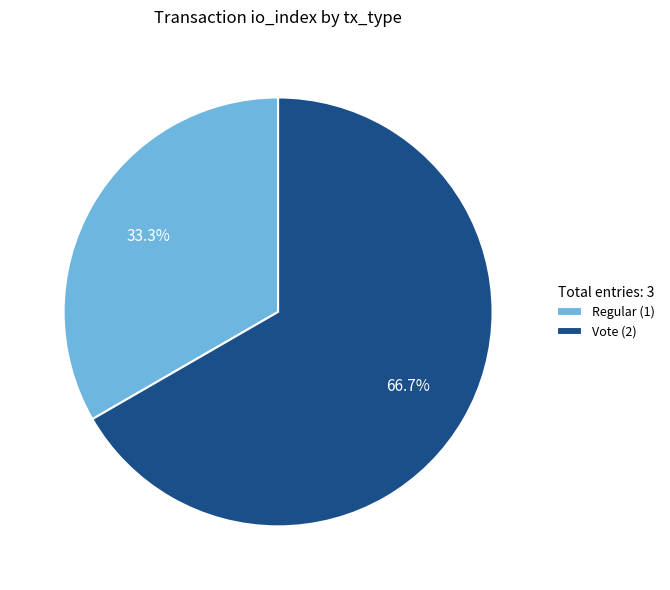

Which category has the smallest portion of the pie?

Regular